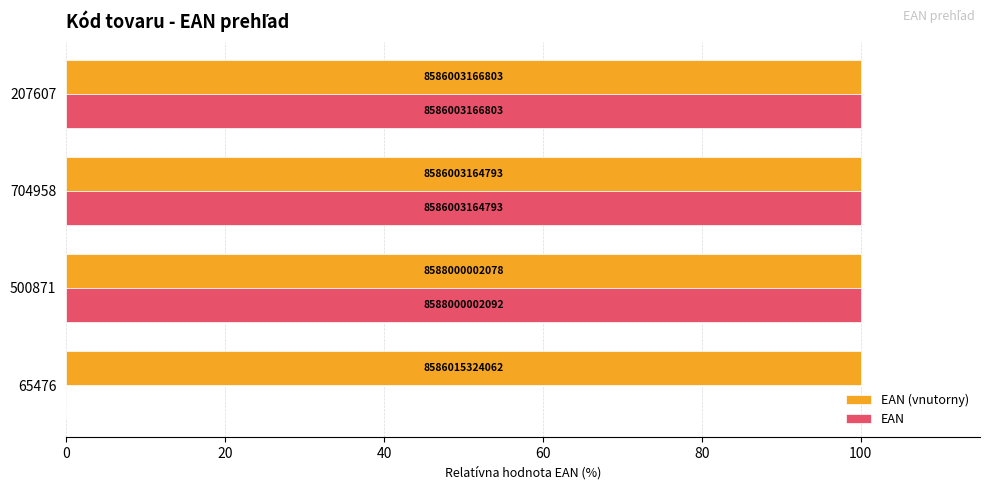

What are all the series names shown in the legend?

EAN (vnutorny), EAN